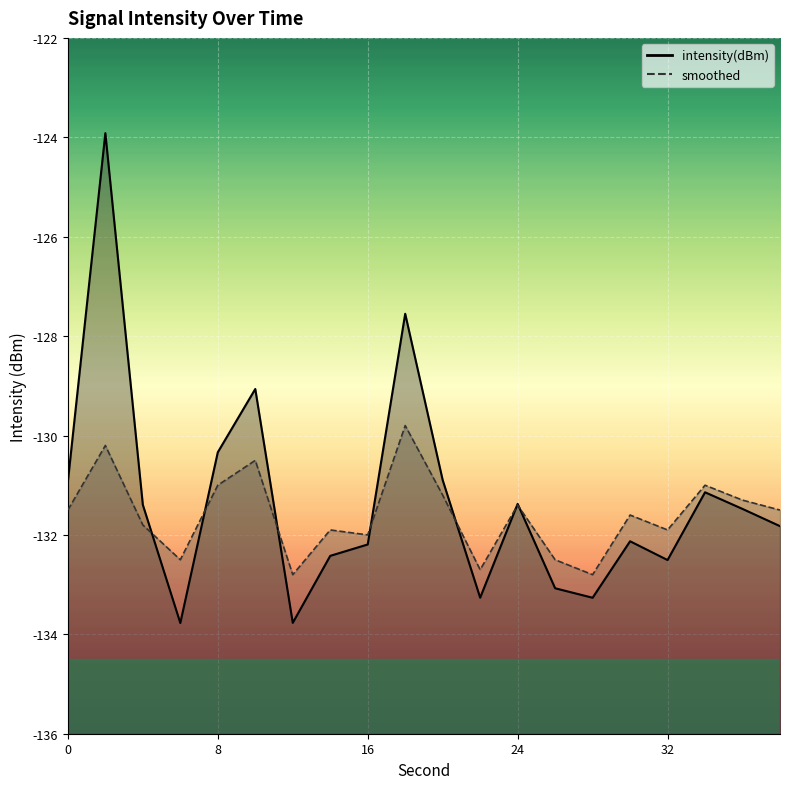

How many times do intensity(dBm) and smoothed cross each other?

7